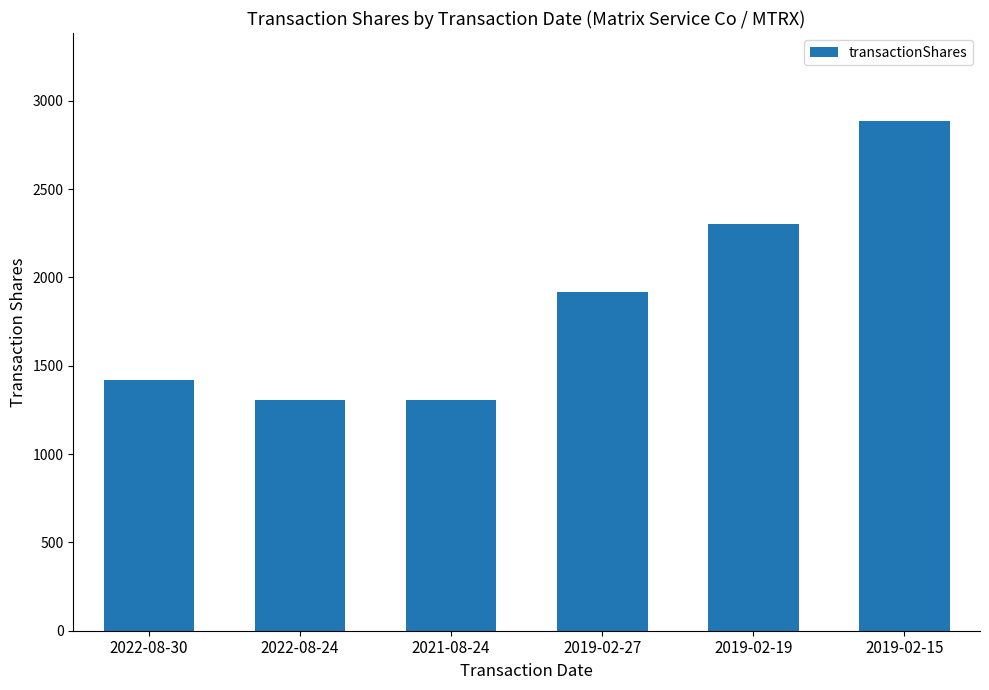

What is the value of the 1st bar from the left?

1418